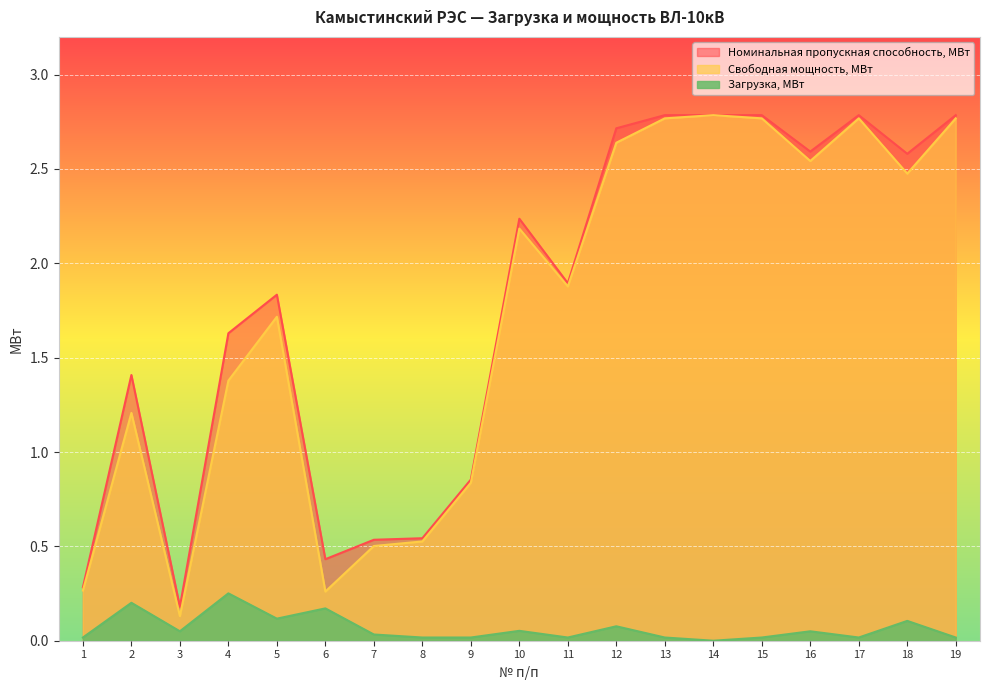

Which category has the lowest value in the Свободная мощность, МВт series?

3